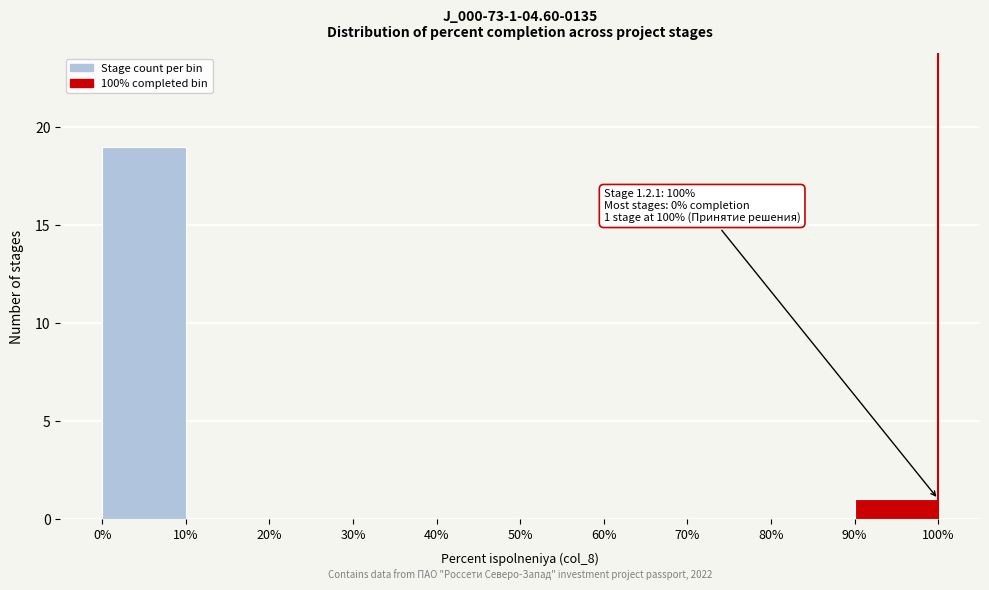

Over which range of the x-axis is the bar tallest?

0% to 10%